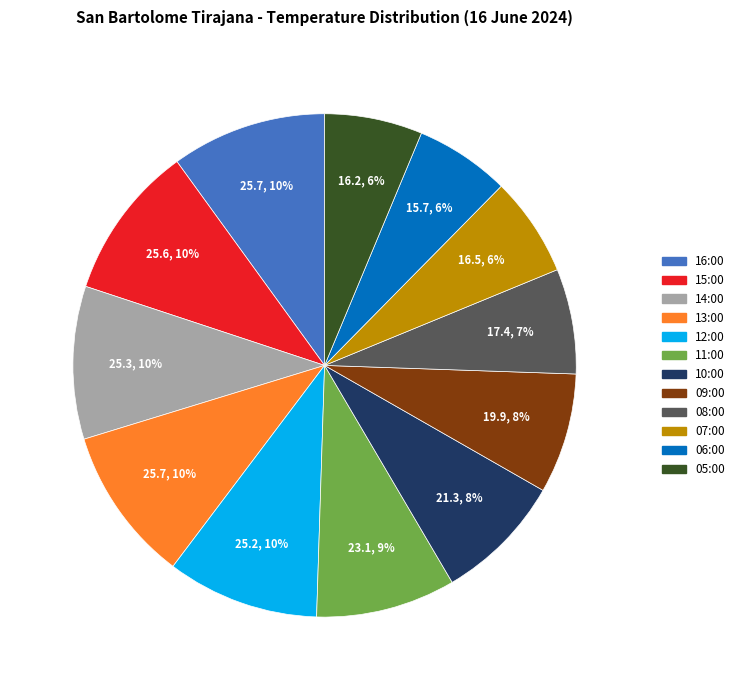

Combined, do 16:00 and 12:00 account for over 50%?

No